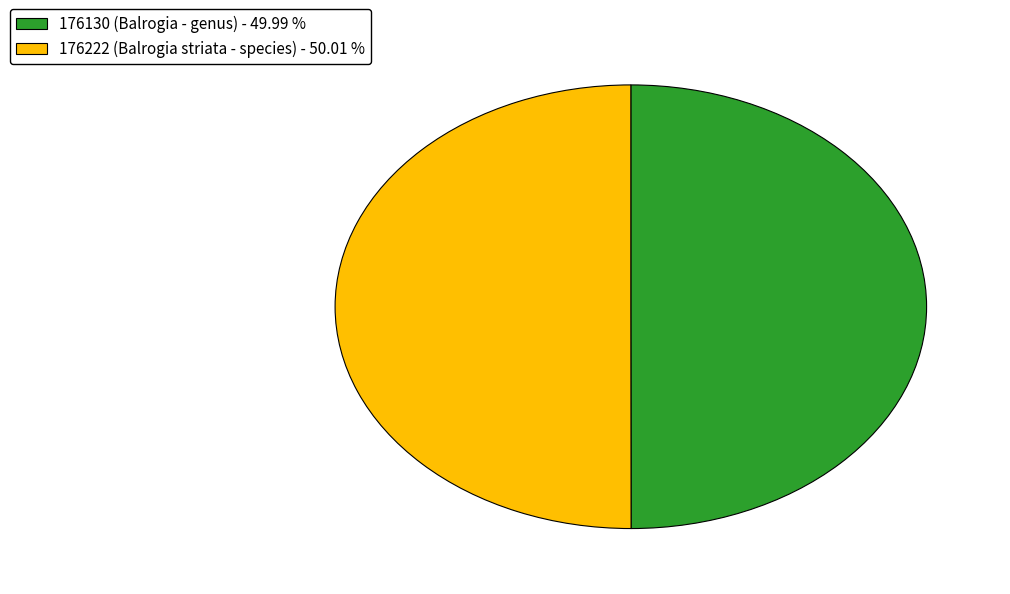

What is the ratio of the value at 176222 (Balrogia striata - species) to the value at 176130 (Balrogia - genus)?

1.0